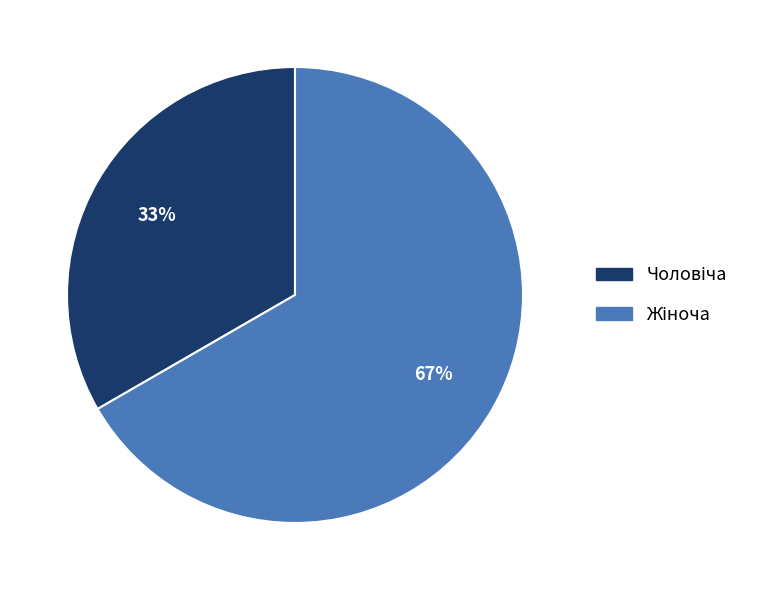

Is there any slice that represents more than half of the pie?

Yes